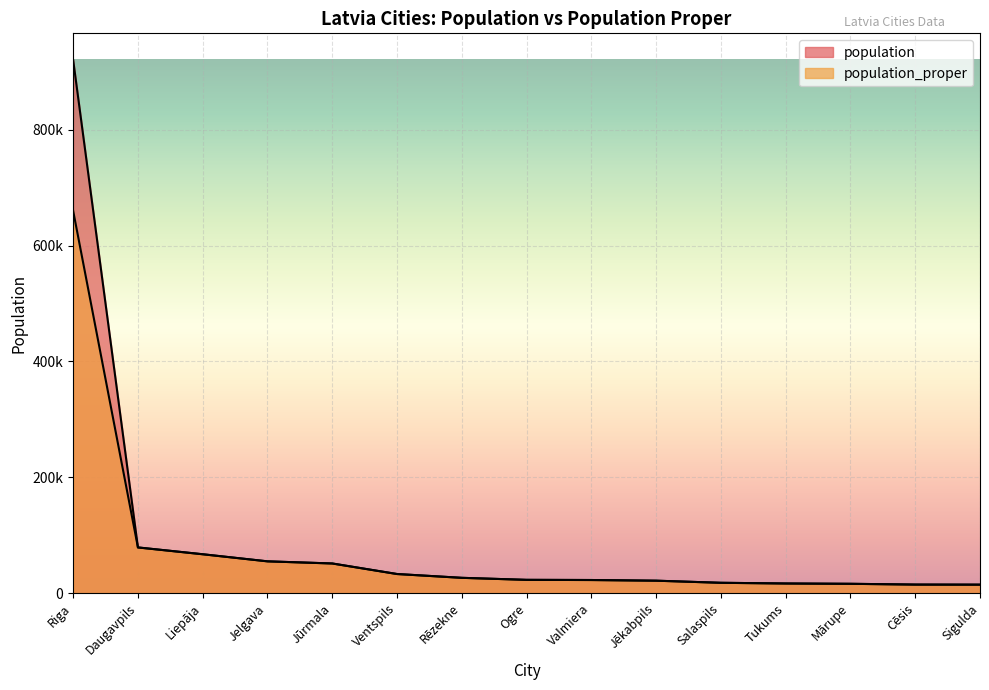

The population series shows 1291179 at Riga. True or false?

False